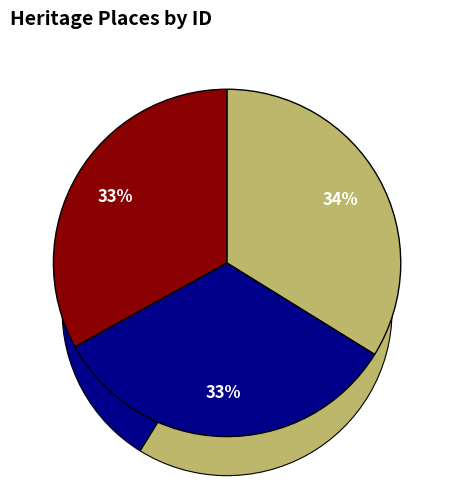

Is there any slice that represents more than half of the pie?

No